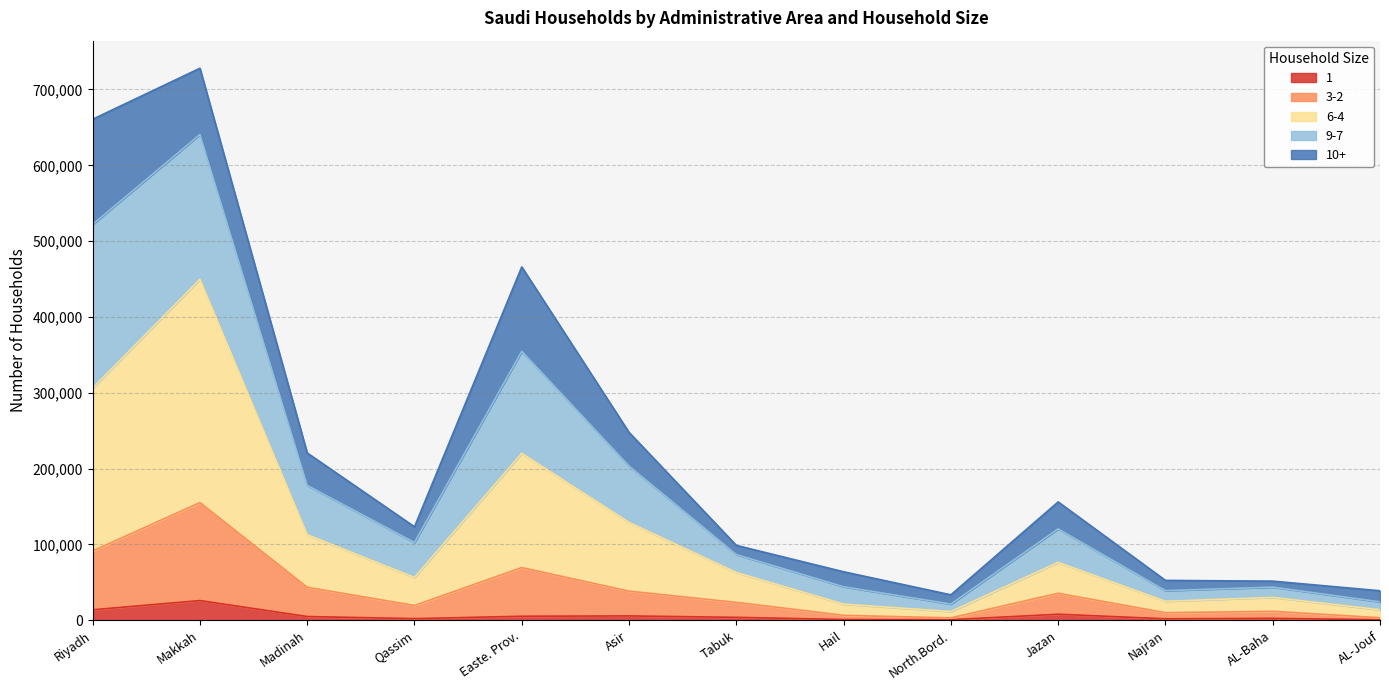

What position from the left is Najran?

11